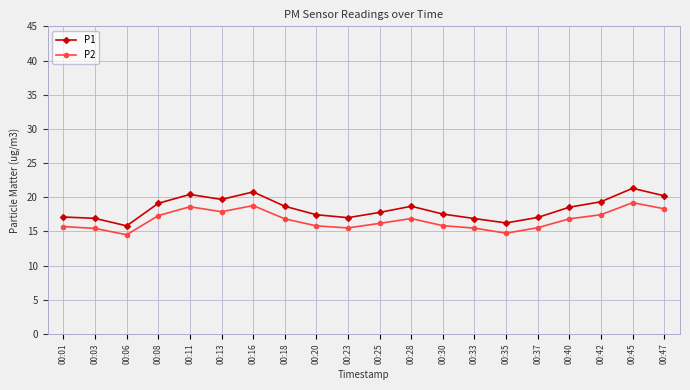

What is the total value across all series at 00:08?

36.4